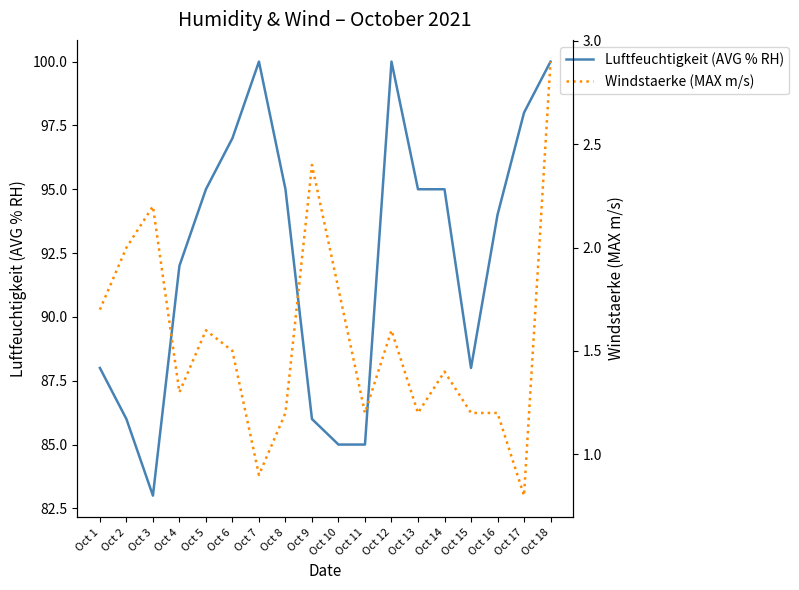

True or false: Windstaerke (MAX m/s) and Luftfeuchtigkeit (AVG % RH) intersect in this chart.

False